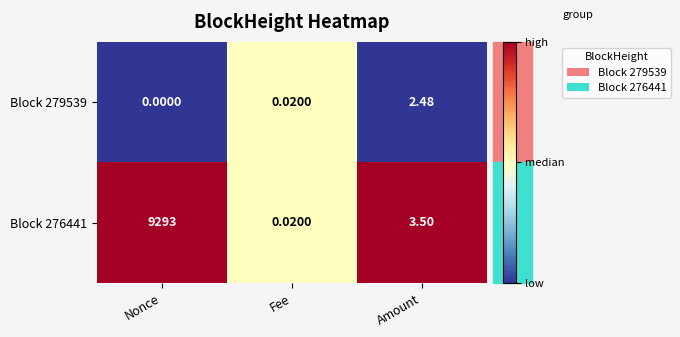

At which category is the sum across all series the highest?

Nonce